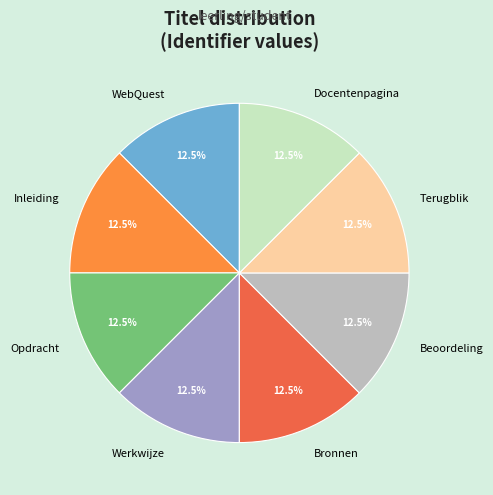

Combined, what portion of the pie is Terugblik and Werkwijze?

25.0%